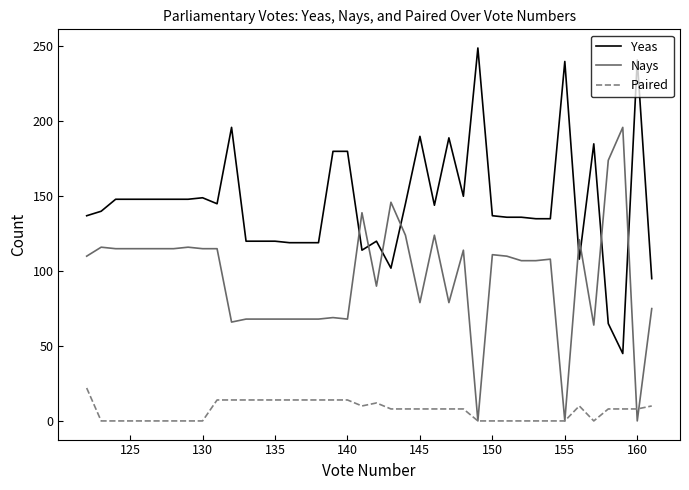

How many times do Nays and Yeas cross each other?

8